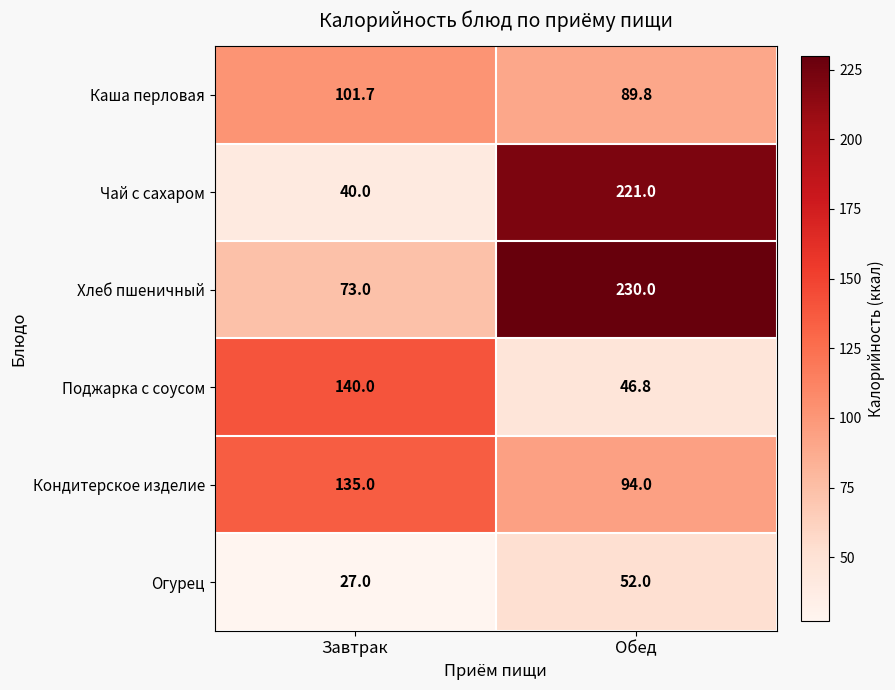

What is the spread (max minus min) of values at Завтрак?

113.0